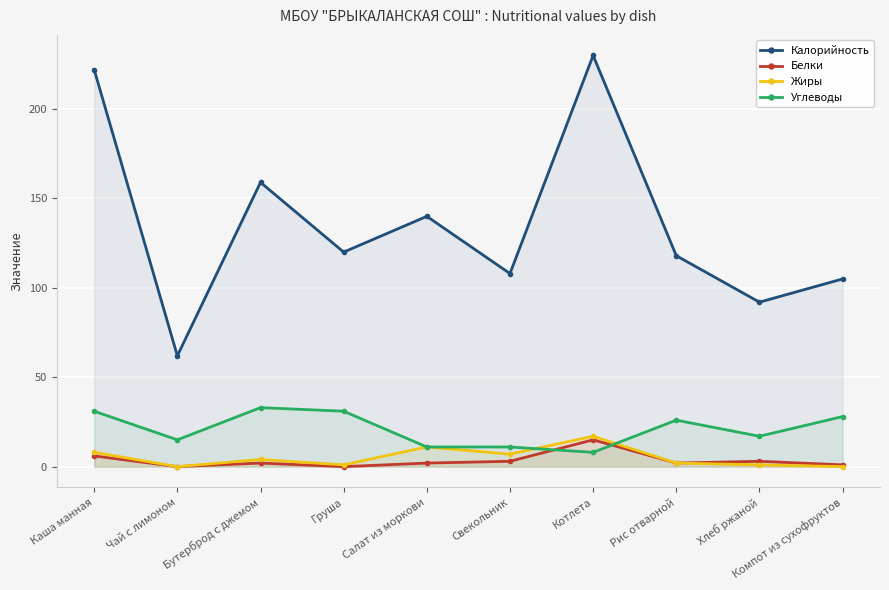

After their last crossing, which series has the higher values: Углеводы or Белки?

Углеводы